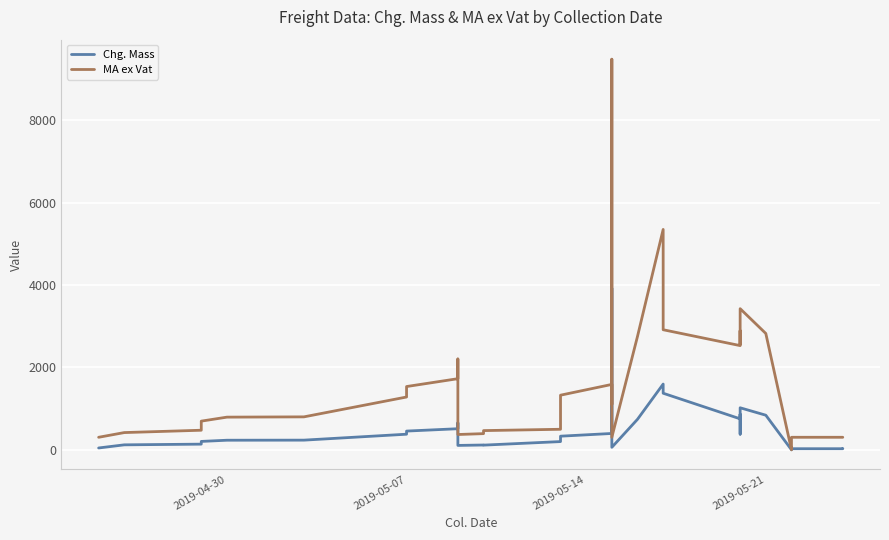

What is the difference between the second highest and minimum values in the Chg. Mass series?

1594.0